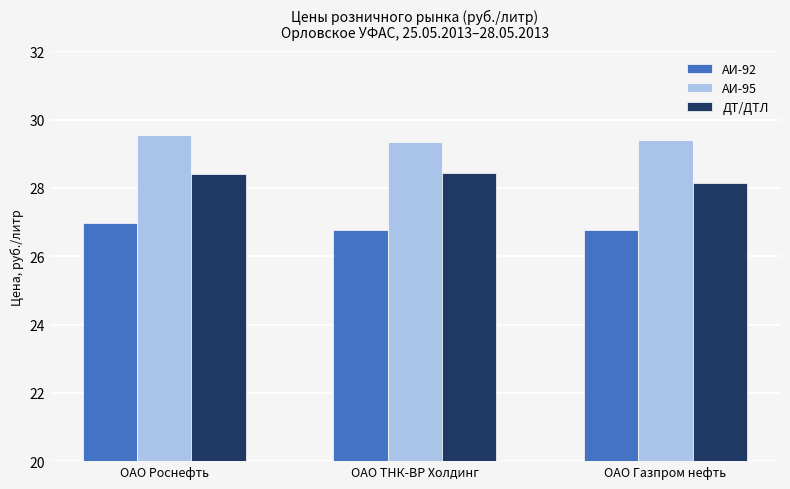

List the series in order of their overall mean, highest first.

АИ-95, ДТ/ДТЛ, АИ-92